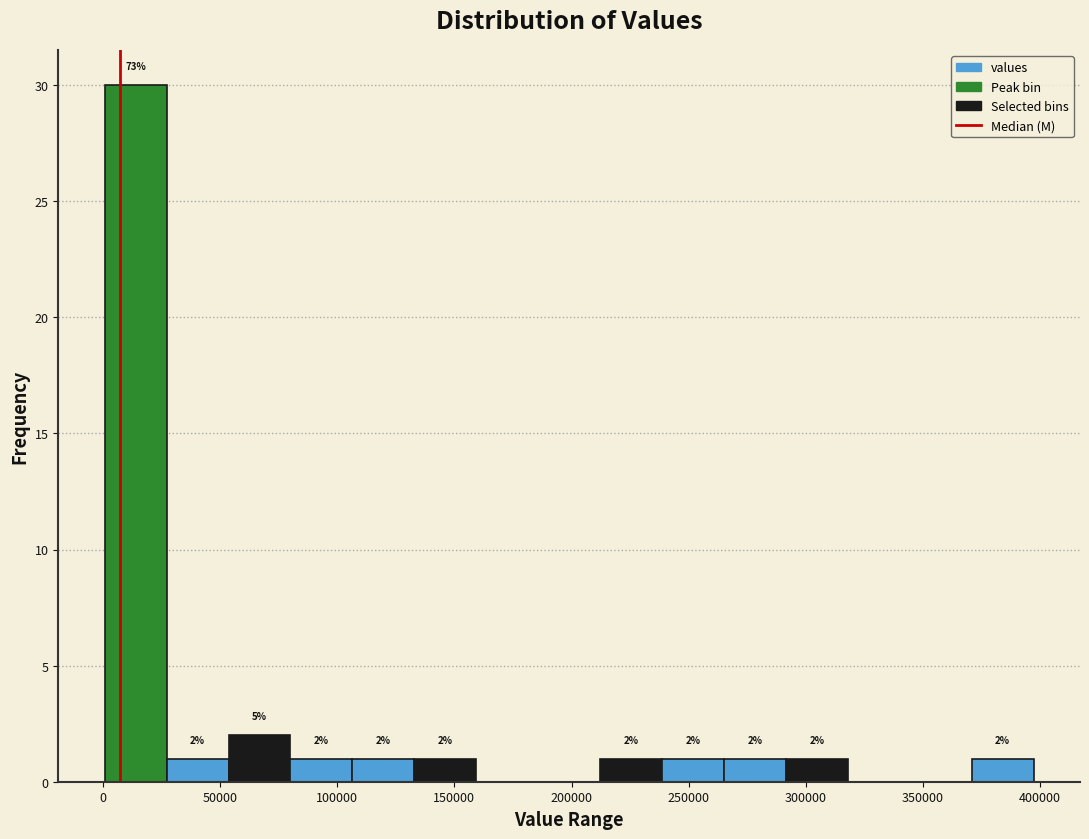

Over which range of the x-axis is the bar tallest?

0 to 25000